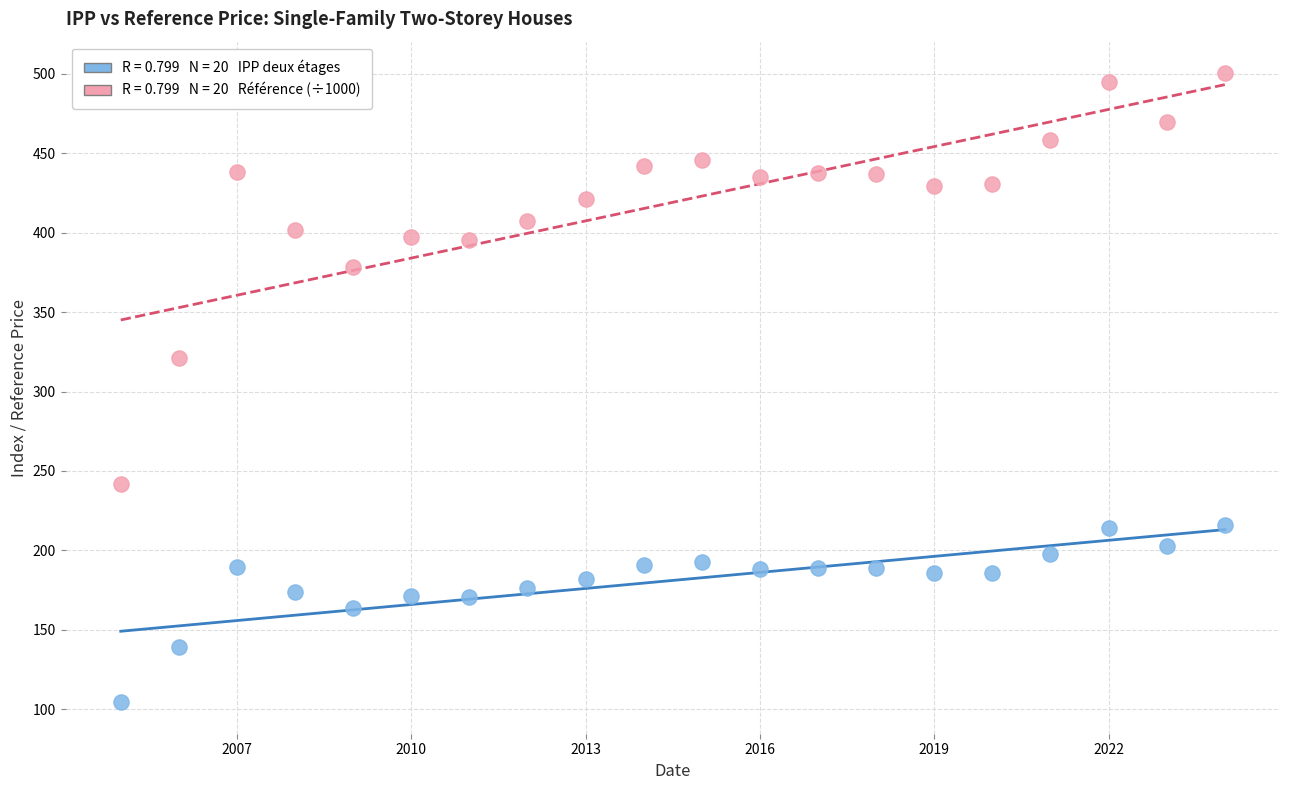

Across all data points, what is the range of X values (max minus min)?

19.0